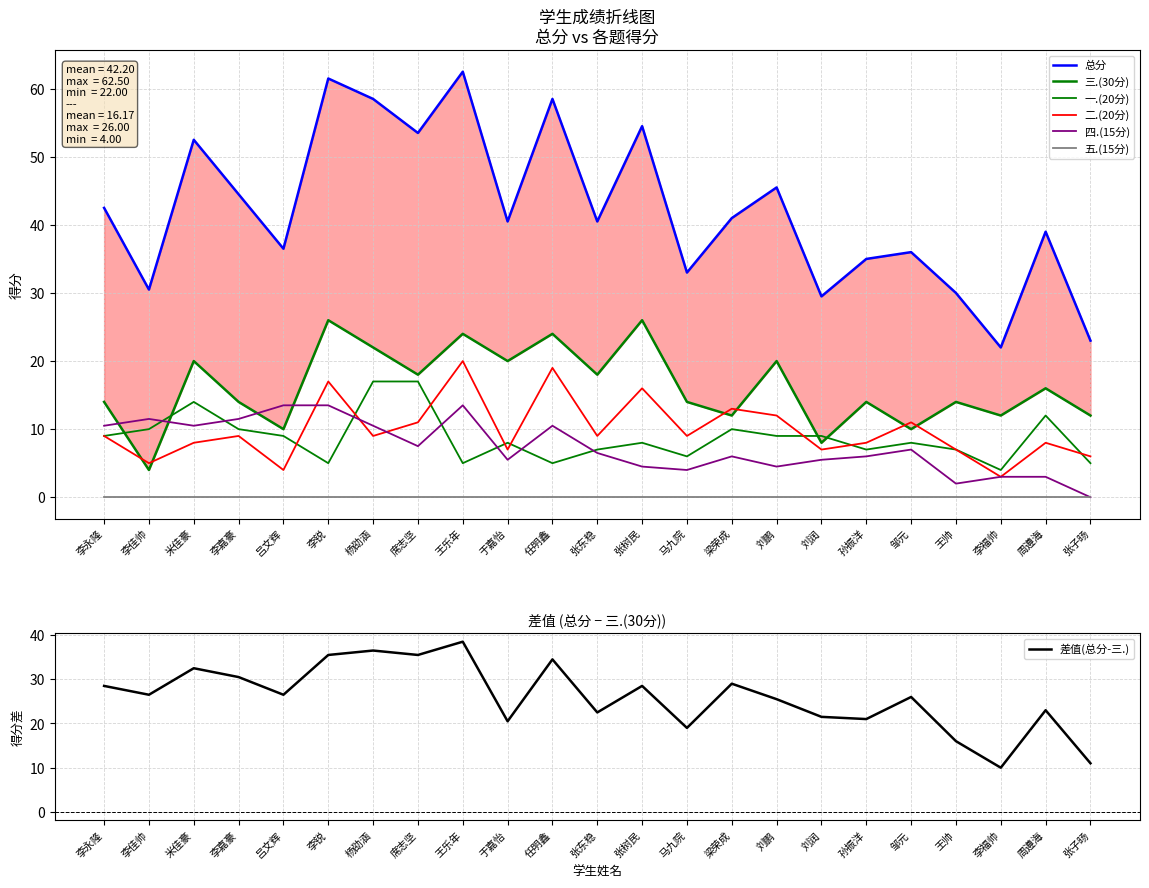

What position from the left is 李嘉豪?

4